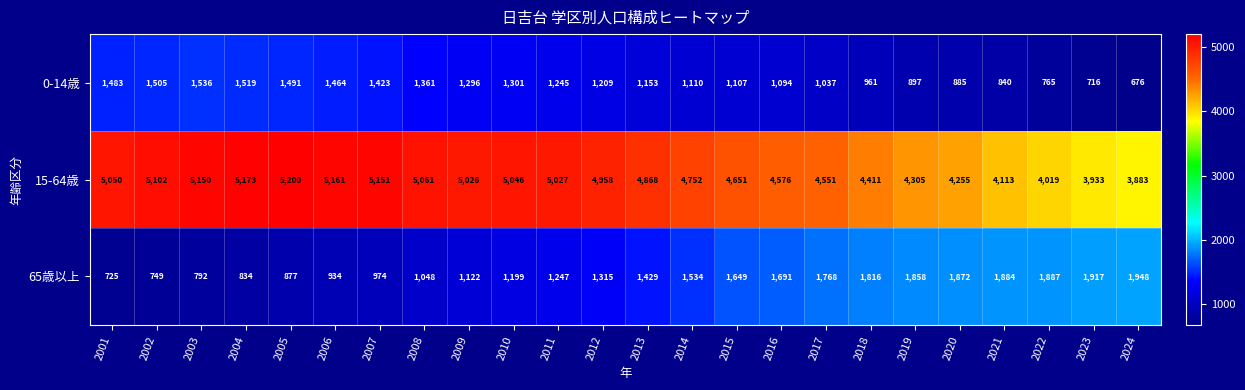

How many distinct data groups are displayed?

3